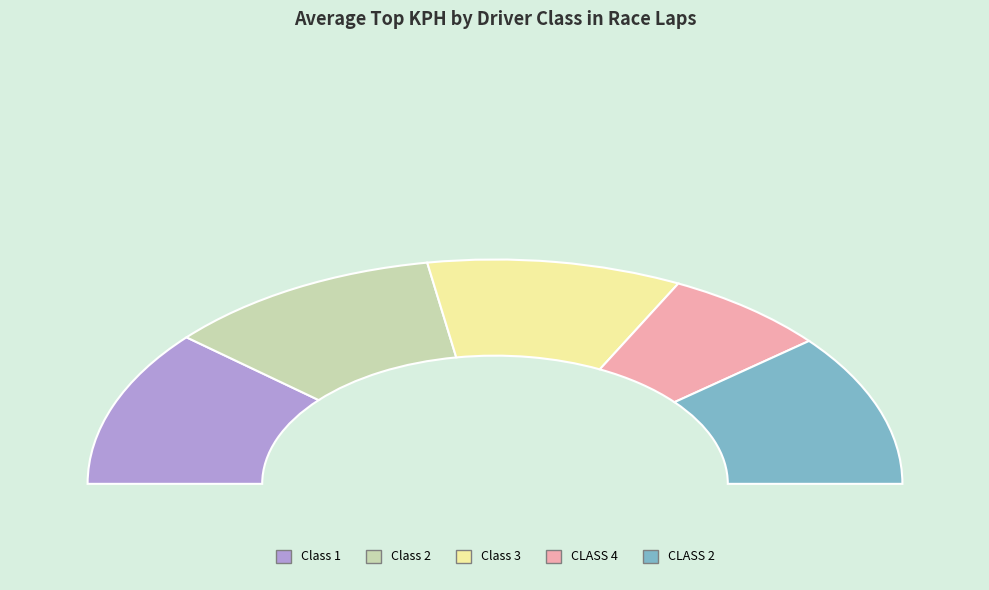

How many slices are in this pie chart?

5